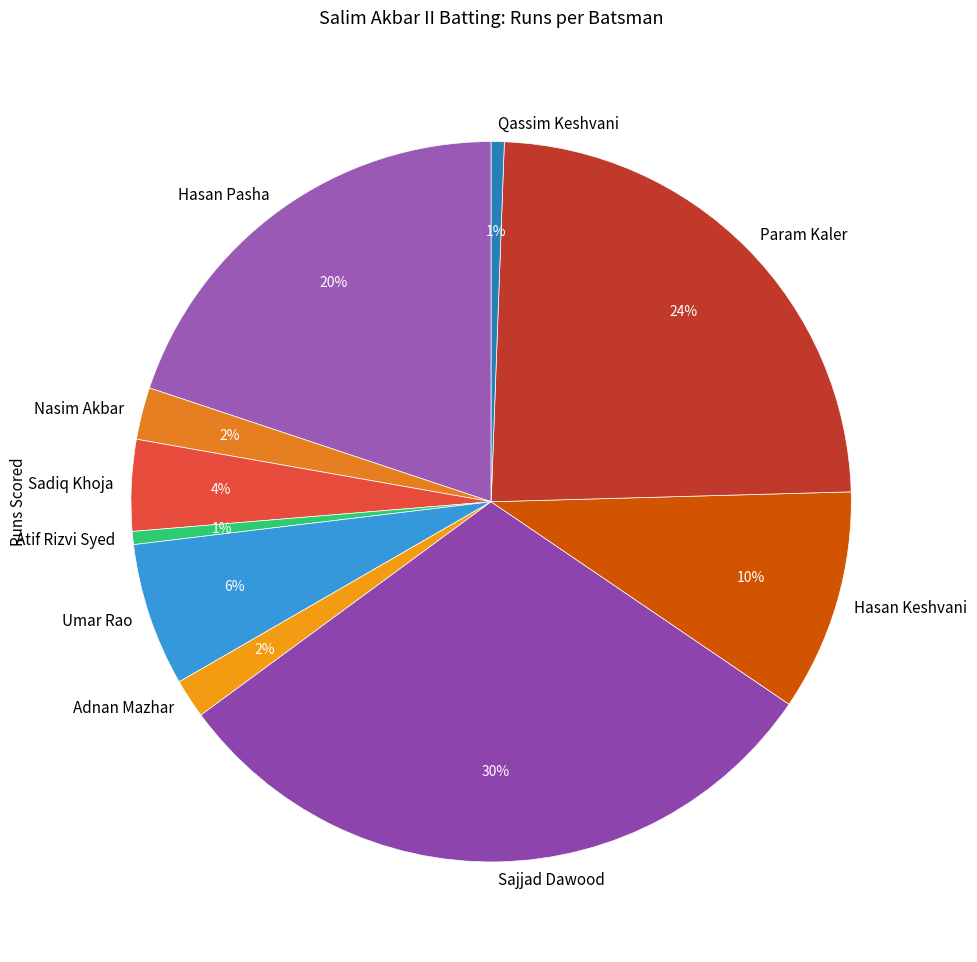

What percentage is the Hasan Keshvani slice, to the nearest percent?

10%